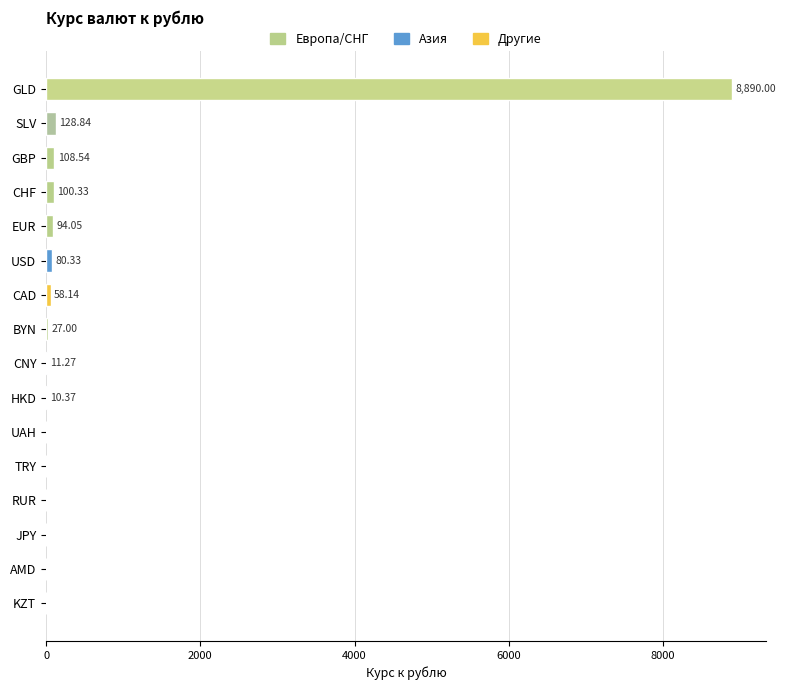

At which label is the value closest to 4445?

SLV